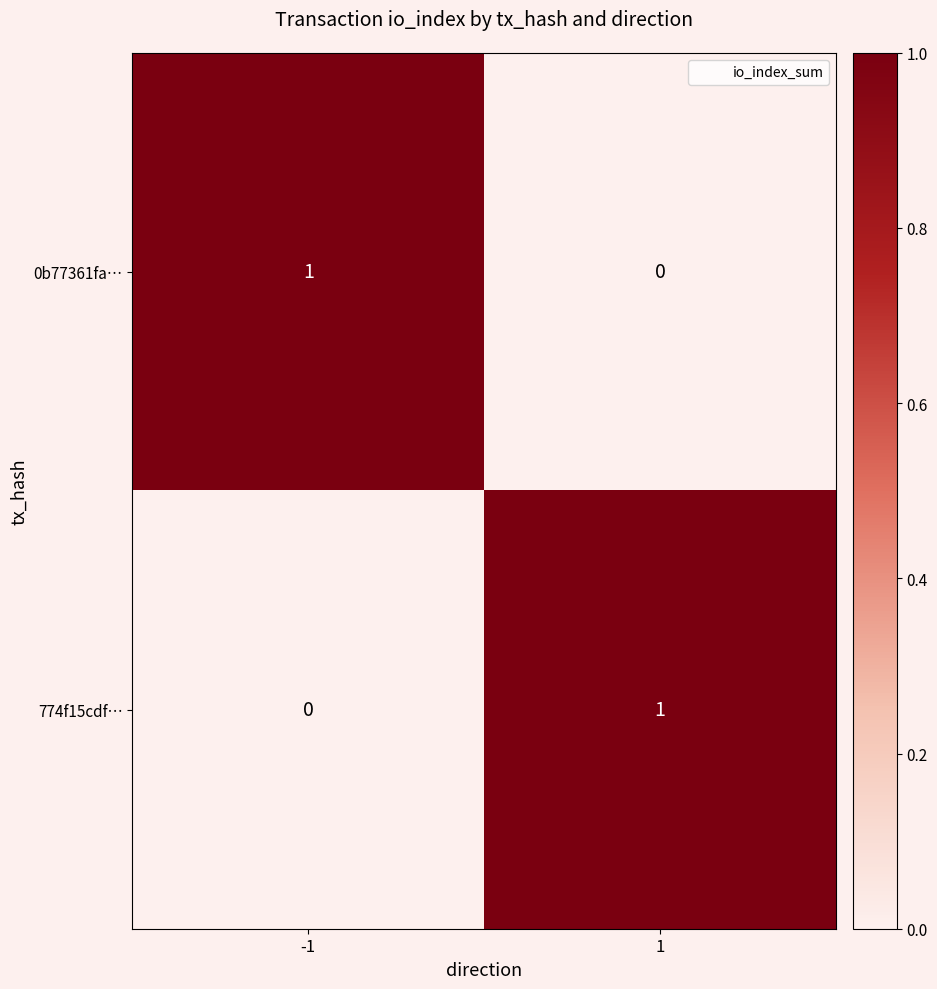

List the labels in order of 774f15cdf… value, largest first.

1, -1